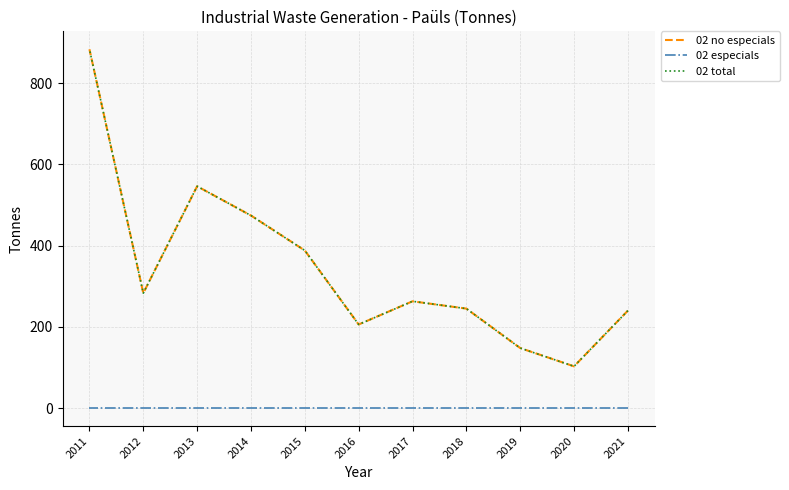

List the labels in order of 02 especials value, largest first.

2021, 2020, 2019, 2018, 2017, 2016, 2015, 2014, 2013, 2012, 2011